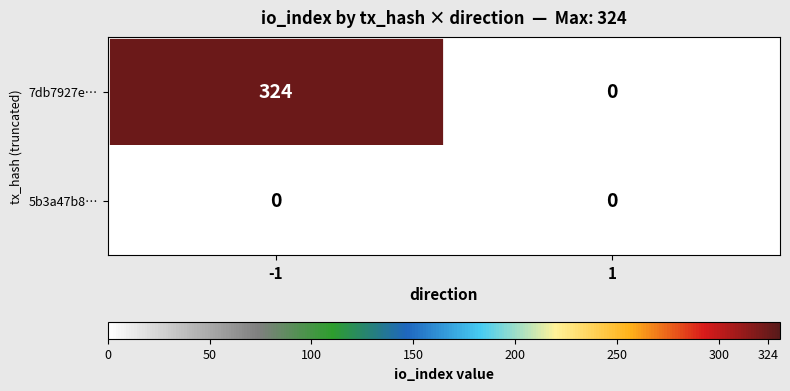

True or false: 5b3a47b8… has a value of 0 at 1.

True